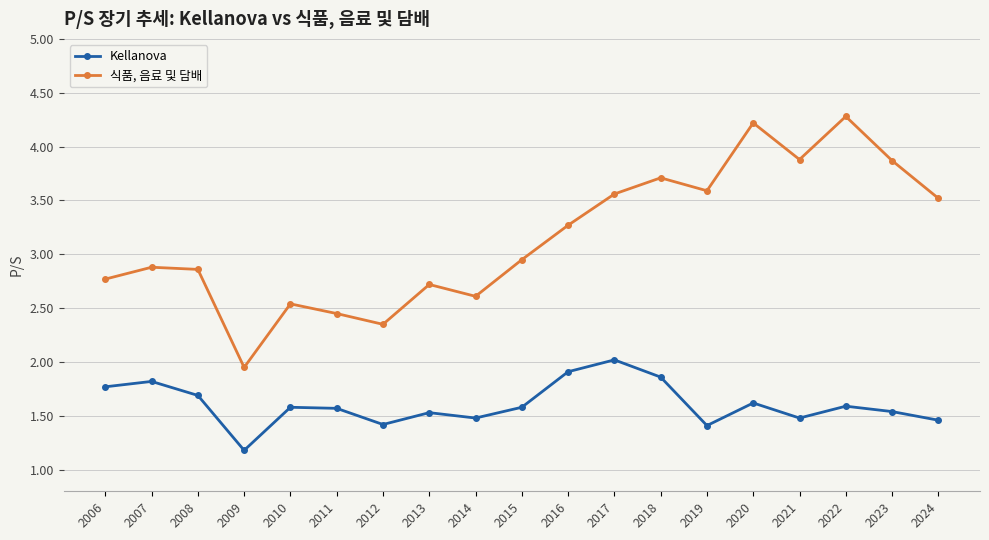

The value of 식품, 음료 및 담배 at 2006 is 2.8. True or false?

True